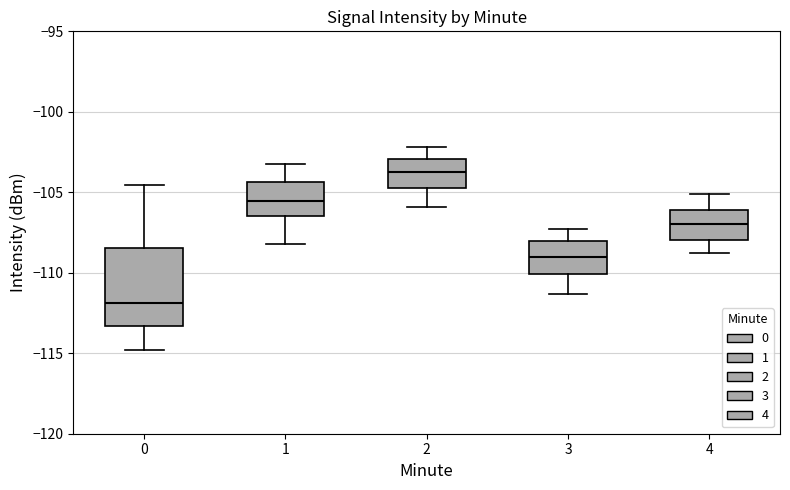

Comparing the boxes themselves (not the whiskers), which one is the tallest?

0